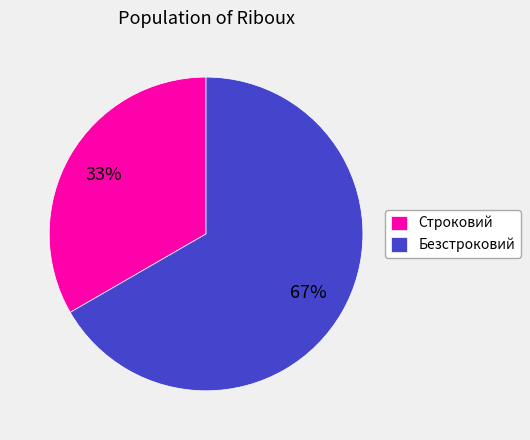

Rank the categories by value from highest to lowest.

Безстроковий, Строковий